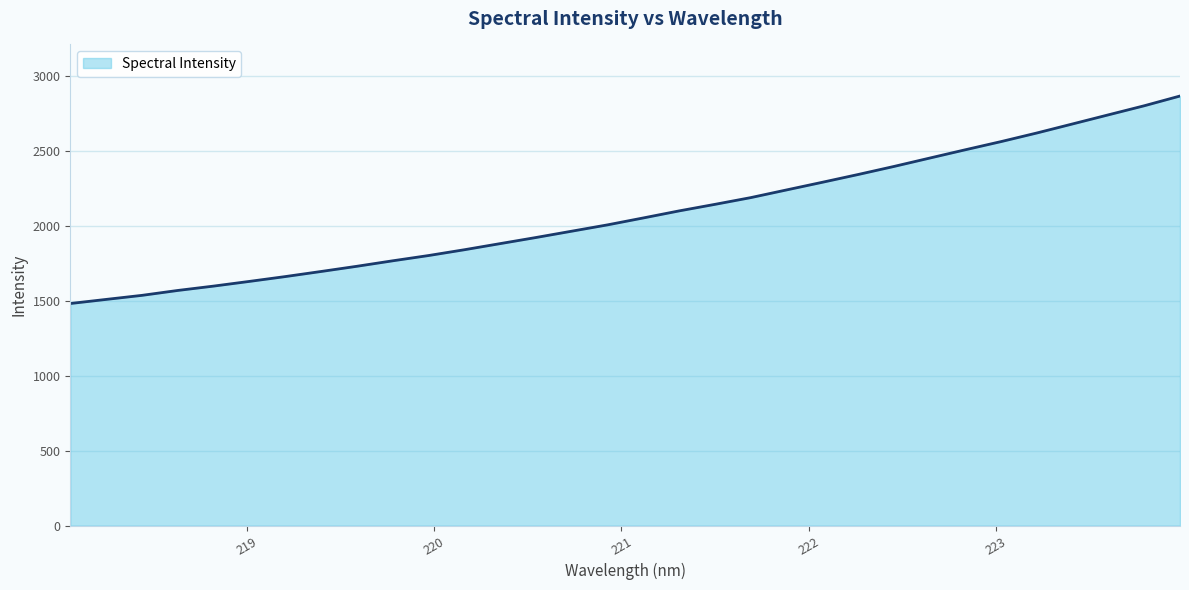

What is the minimum value shown in the chart?

1481.3